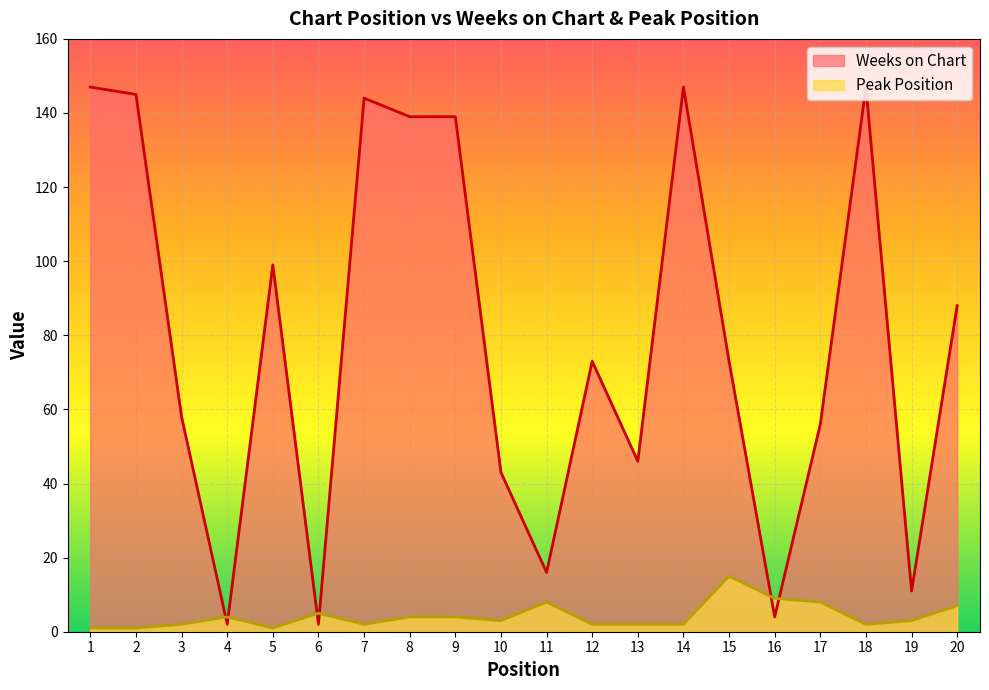

What are all the series names shown in the legend?

Weeks on Chart, Peak Position